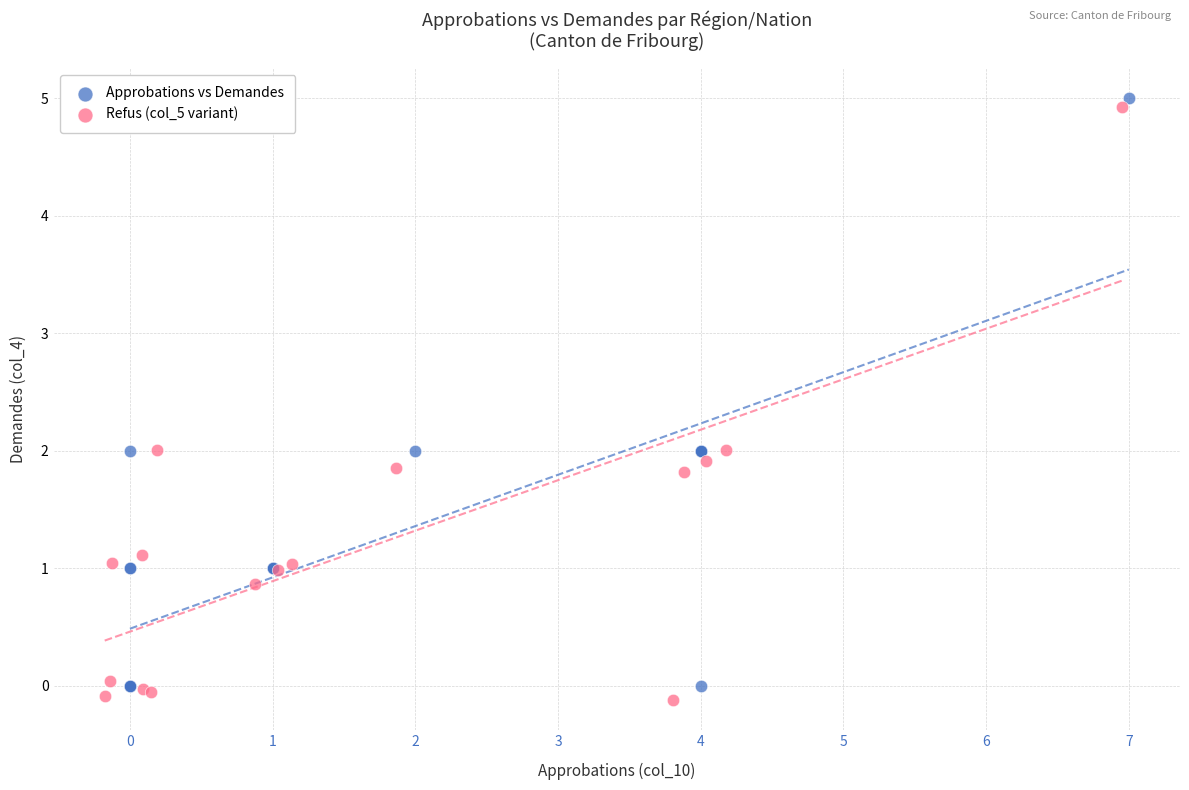

What are all the series names shown in the legend?

Approbations vs Demandes, Refus (col_5 variant)